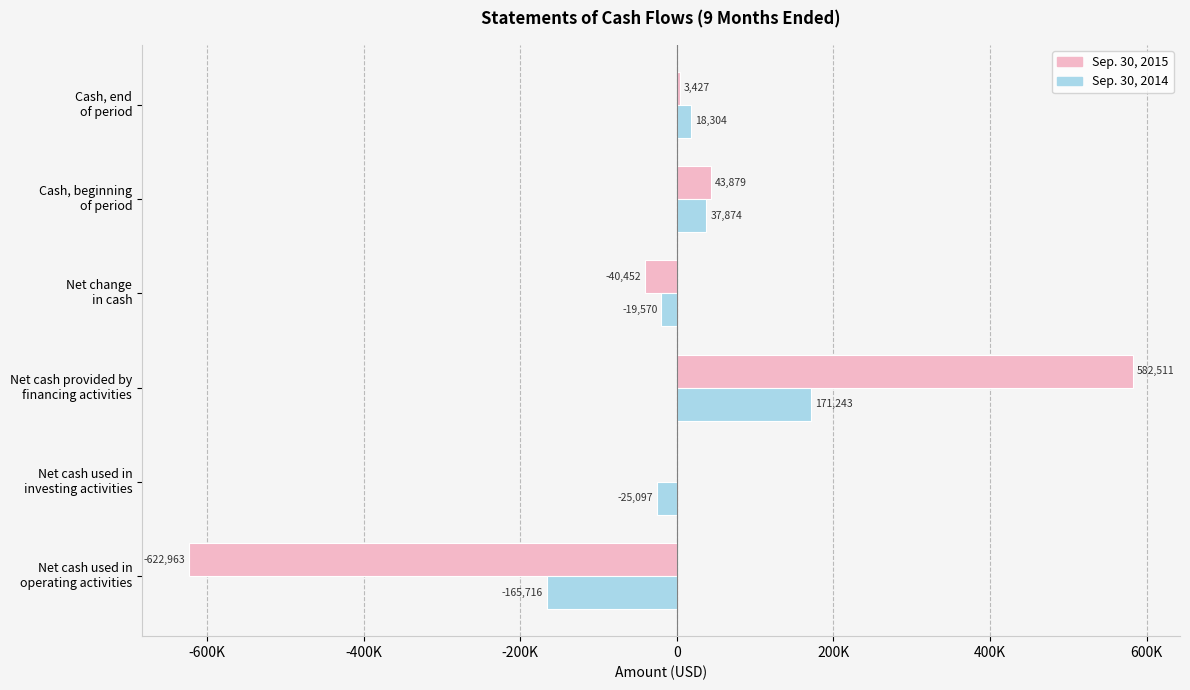

What are all the series names shown in the legend?

Sep. 30, 2015, Sep. 30, 2014